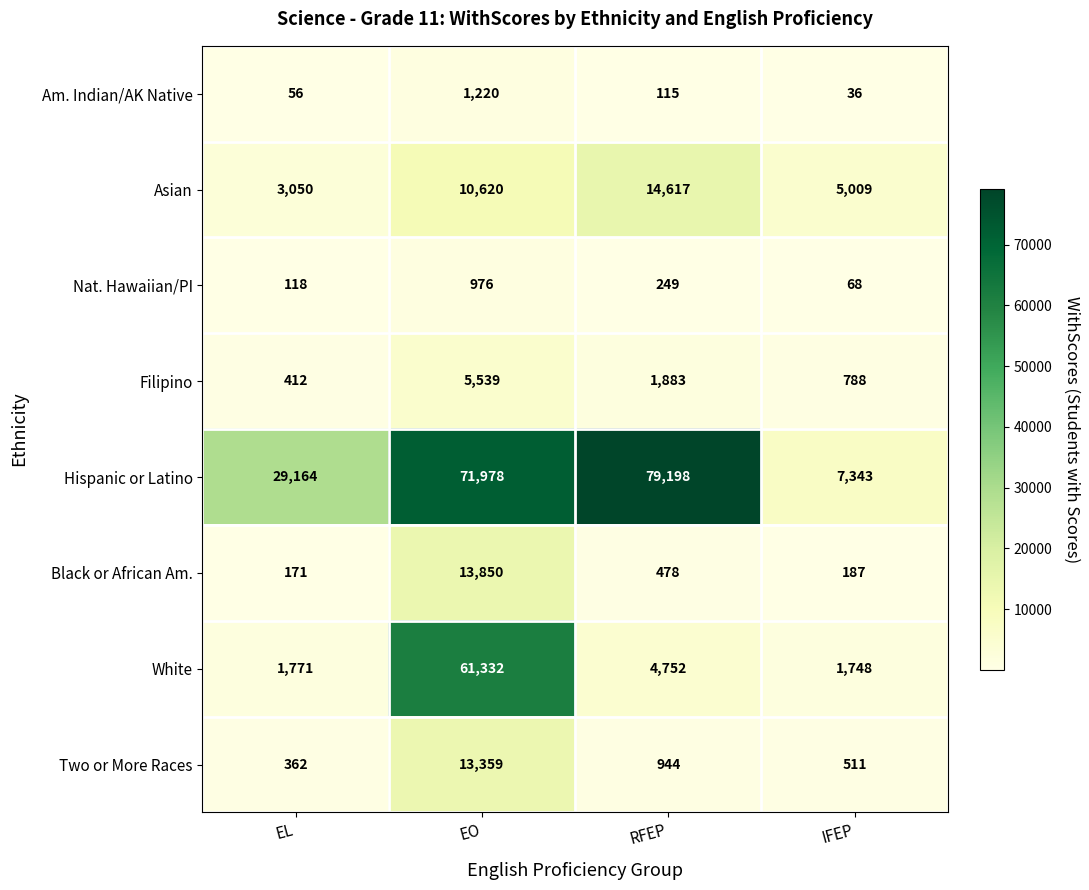

Which category has the lowest value across all series?

IFEP